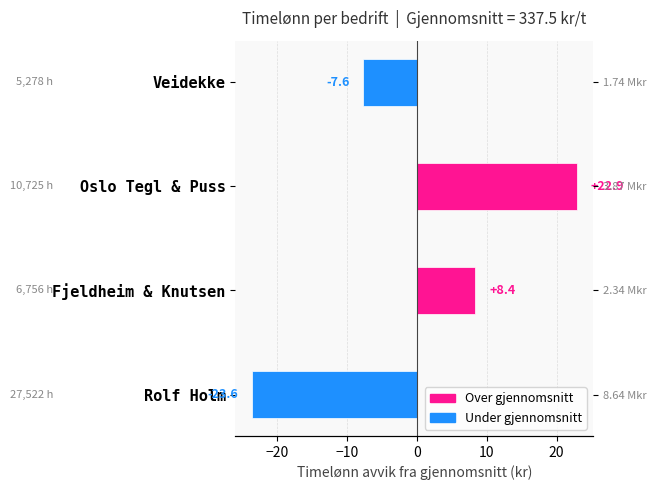

Reading left to right, transcribe all the data shown in this chart.

-23.6	8.4	22.9	-7.6